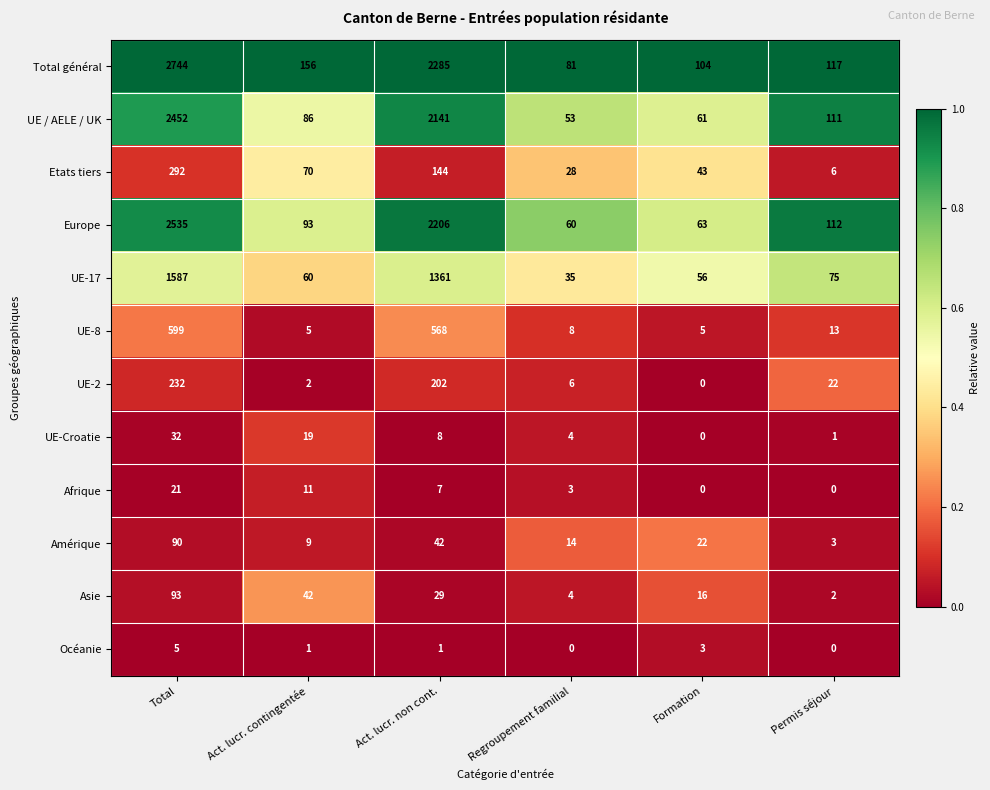

What is the total value across all series at Regroupement familial?

296